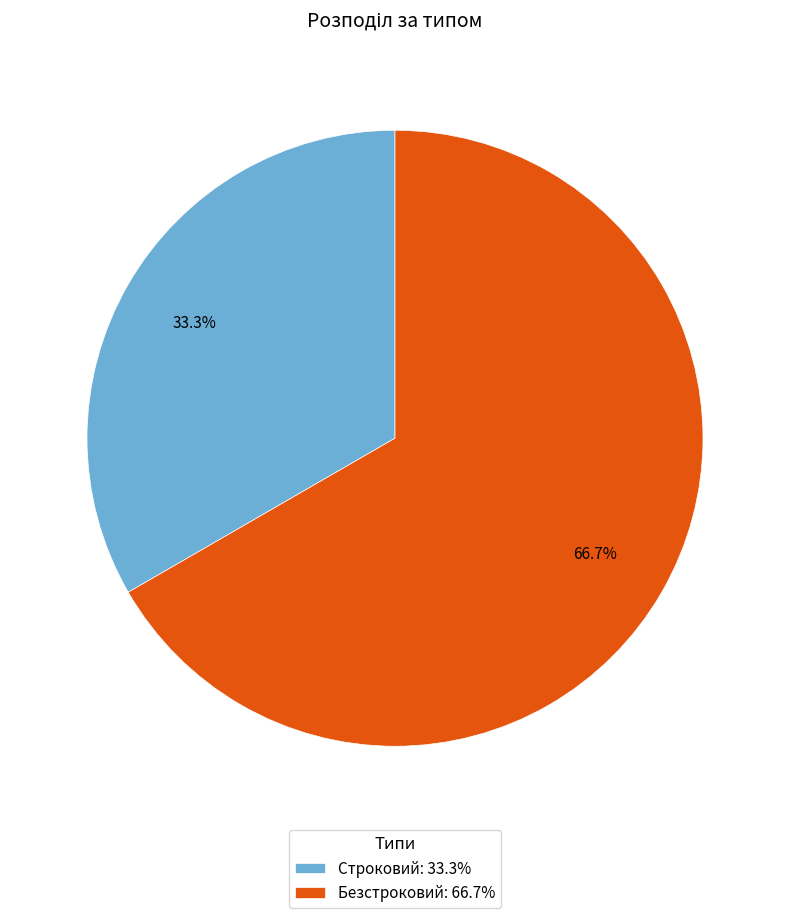

What is the total percentage of Строковий and Безстроковий?

100.0%